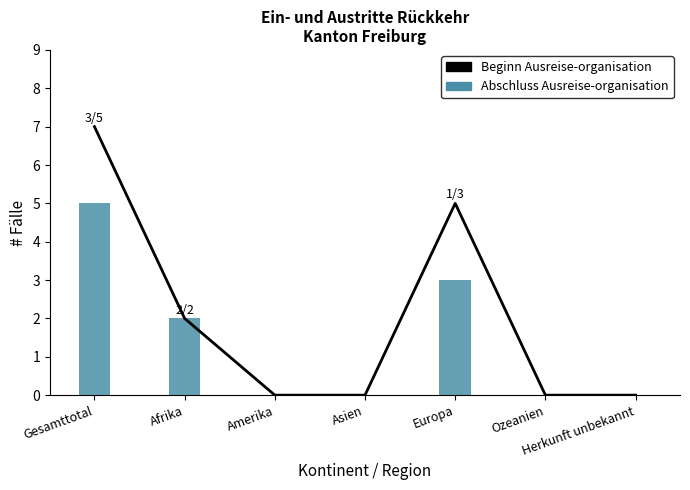

Rank the series by their maximum value, from highest to lowest.

Beginn Ausreise-organisation, Abschluss Ausreise-organisation